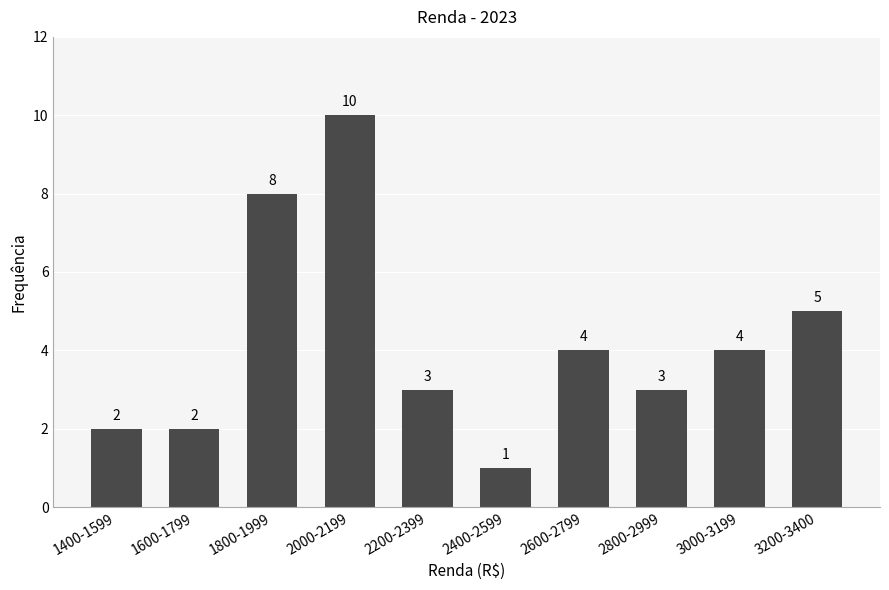

Reading left to right, what are all the values shown in this chart?

2	2	8	10	3	1	4	3	4	5